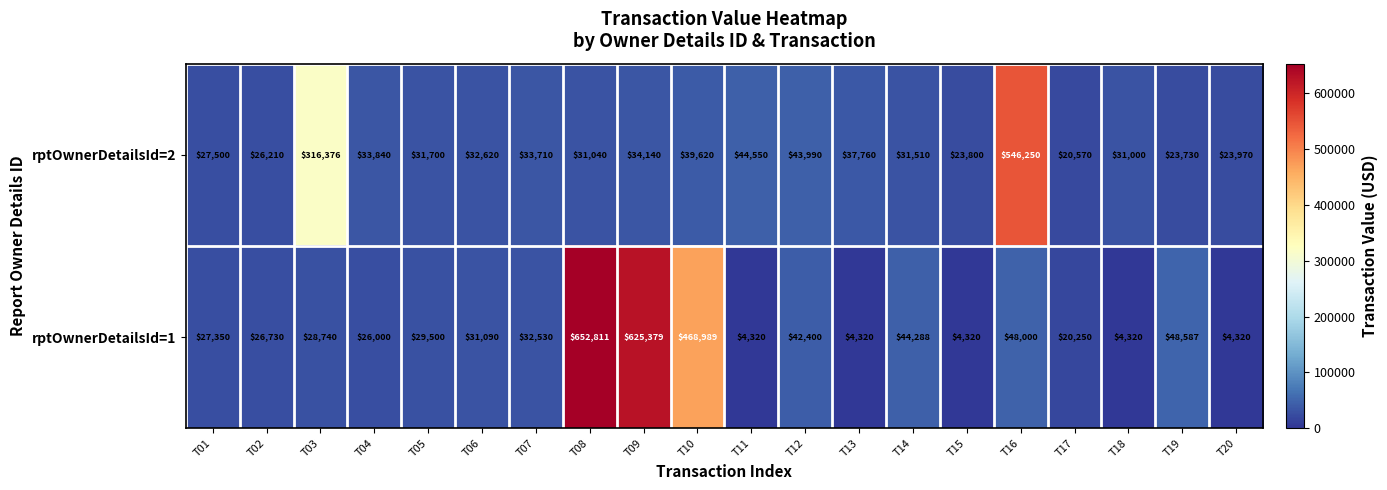

Read the rptOwnerDetailsId=1 value at T19, to the nearest 10.

48590